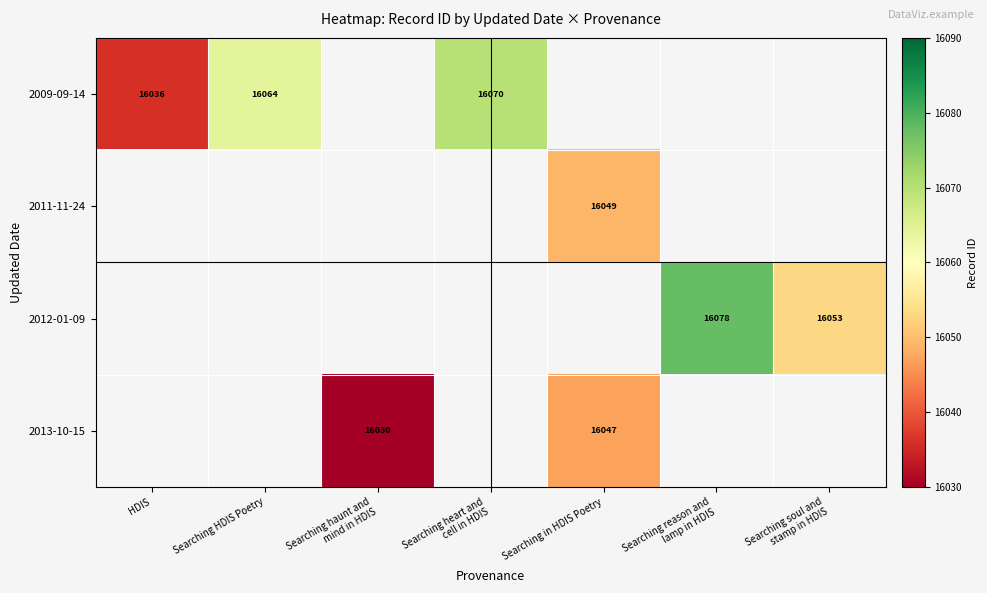

At how many categories does at least one series exceed 16064?

2